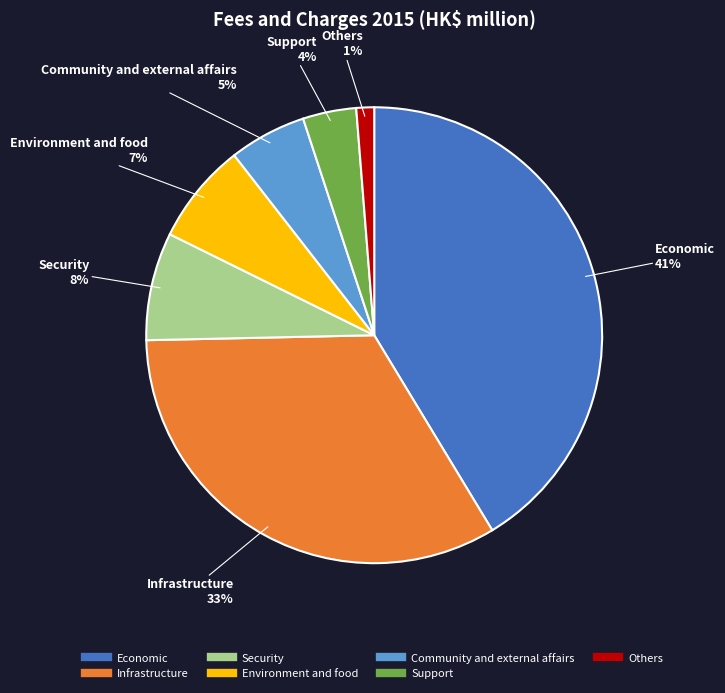

Combined, do Community and external affairs and Economic account for over 50%?

No